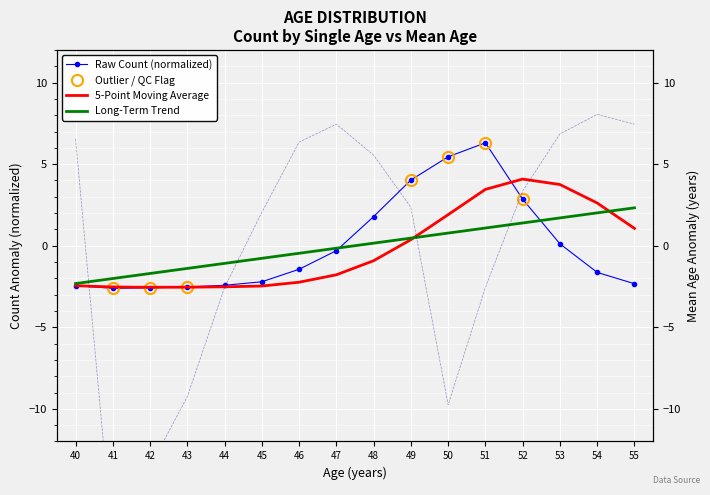

How many distinct data groups are displayed?

4